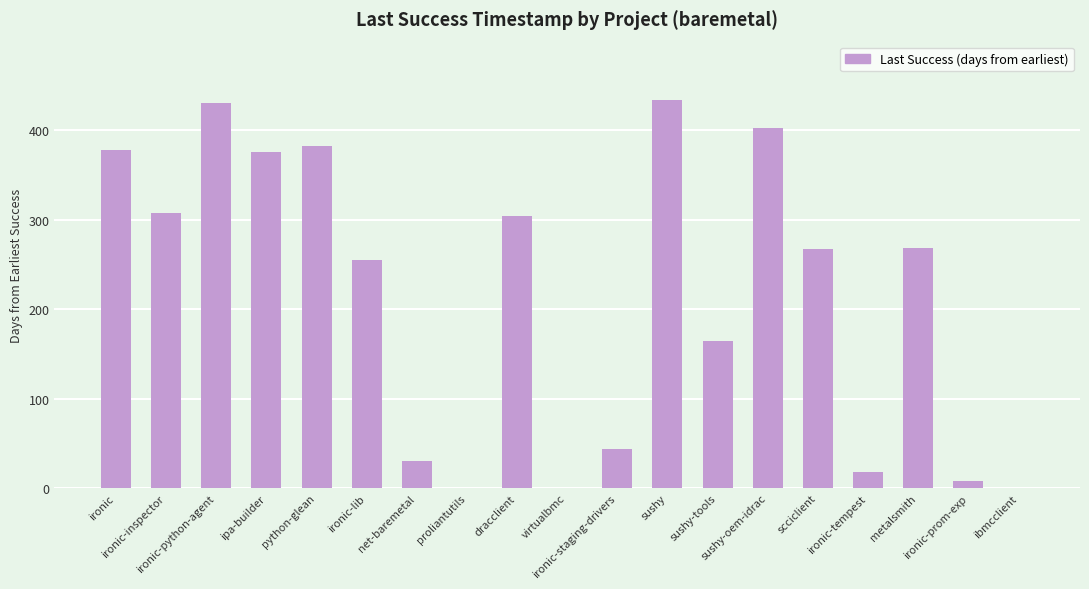

The value at ironic-inspector is 125.7. True or false?

False